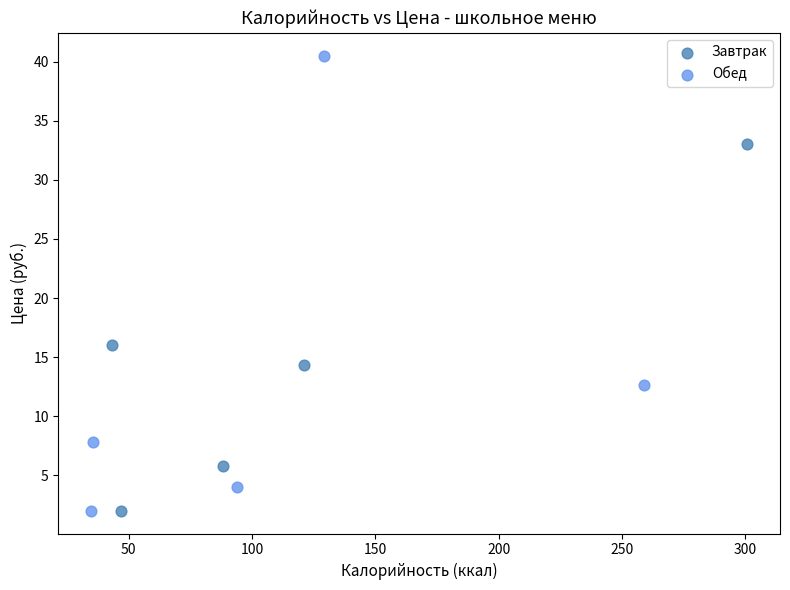

Which series has the largest Y range (max minus min)?

Обед